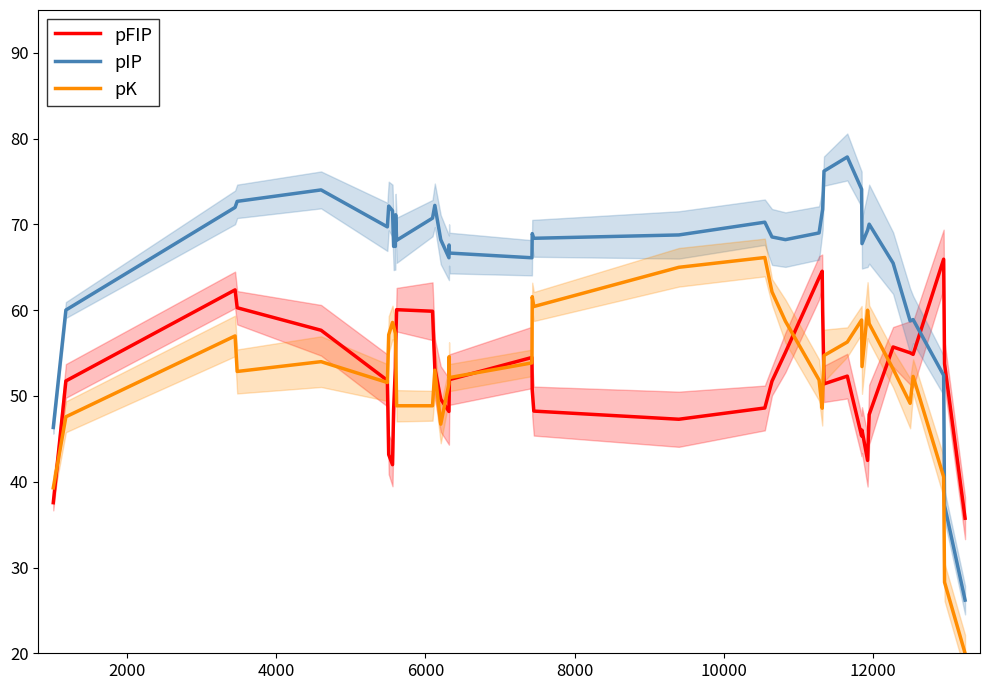

What is the value of the pIP point at the 27th from the left?

71.4